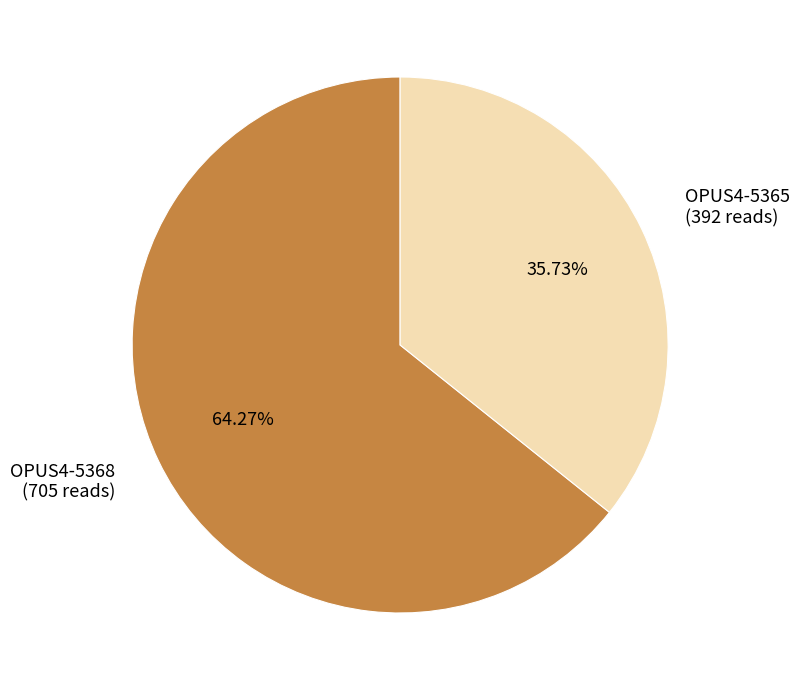

Approximately how many times larger is the value at OPUS4-5368 compared to OPUS4-5365?

1.8